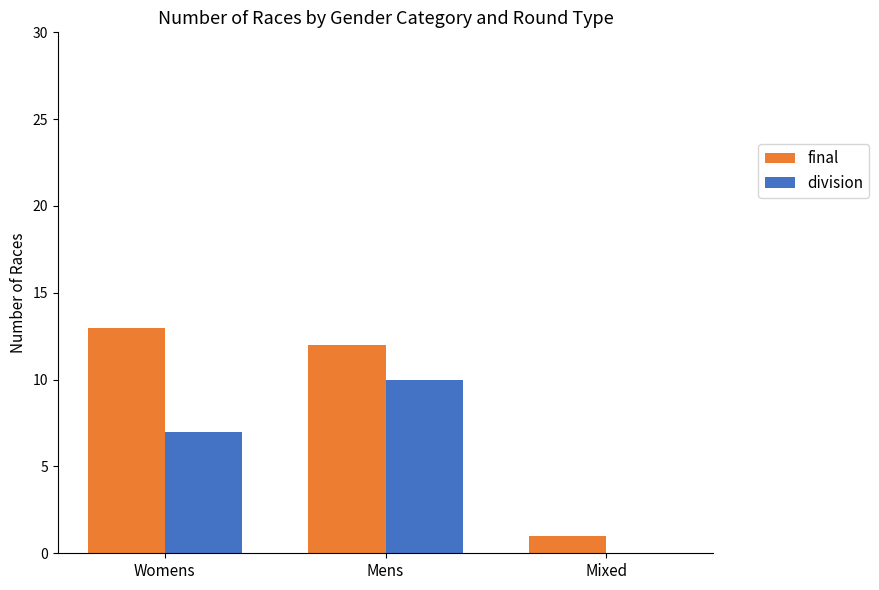

How many distinct data groups are displayed?

2